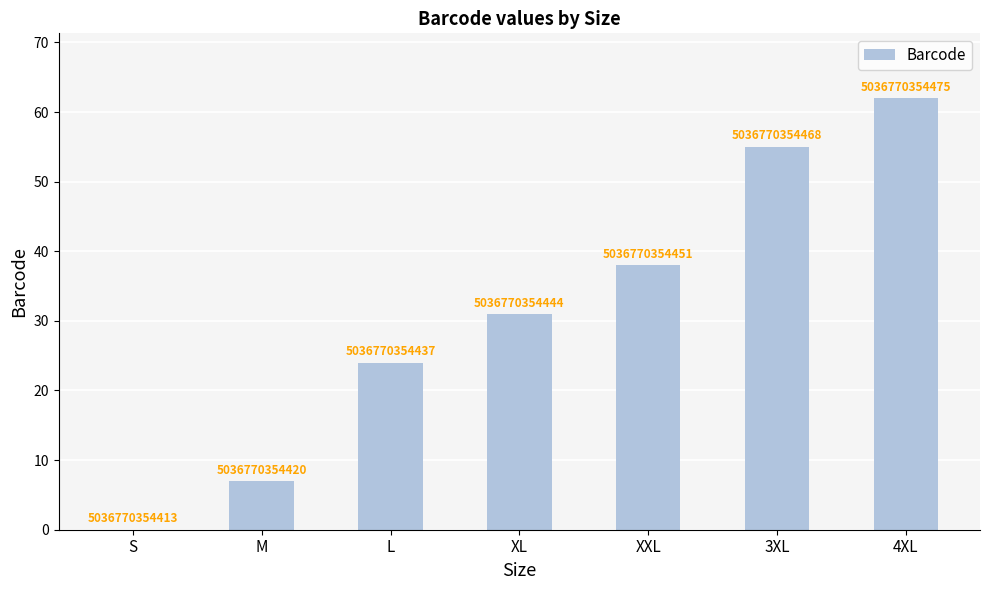

Approximately how many times larger is the value at 4XL compared to L?

2.6